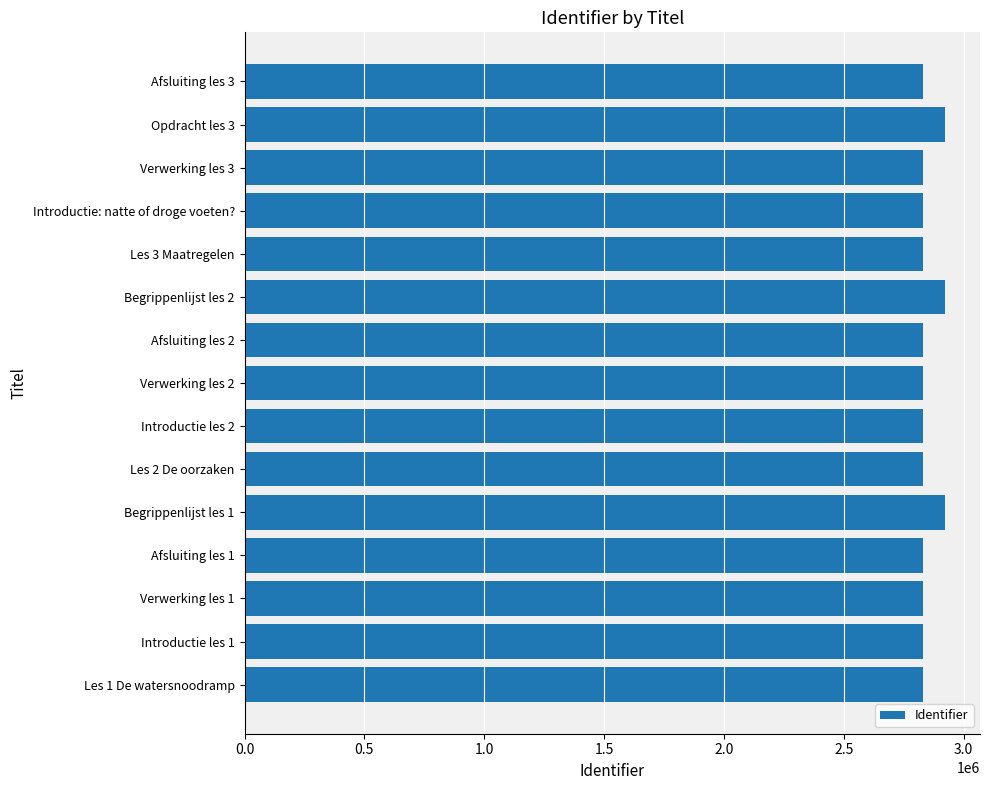

The value at Les 2 De oorzaken is 2832023. True or false?

True